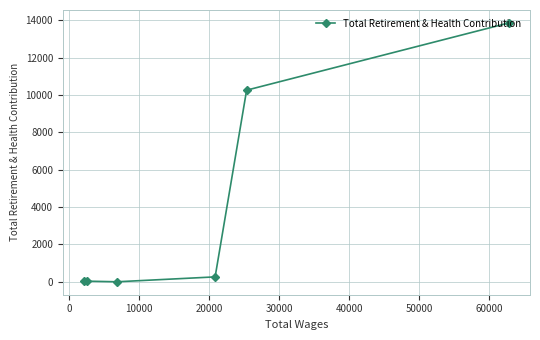

What is the sum of all values?

24439